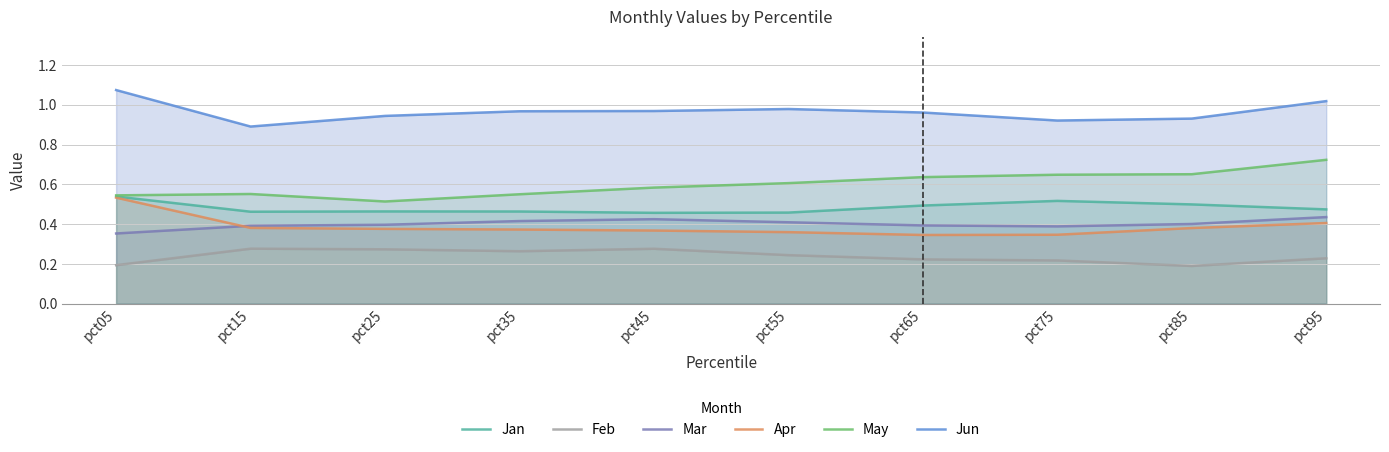

What is the greatest value displayed?

1.1